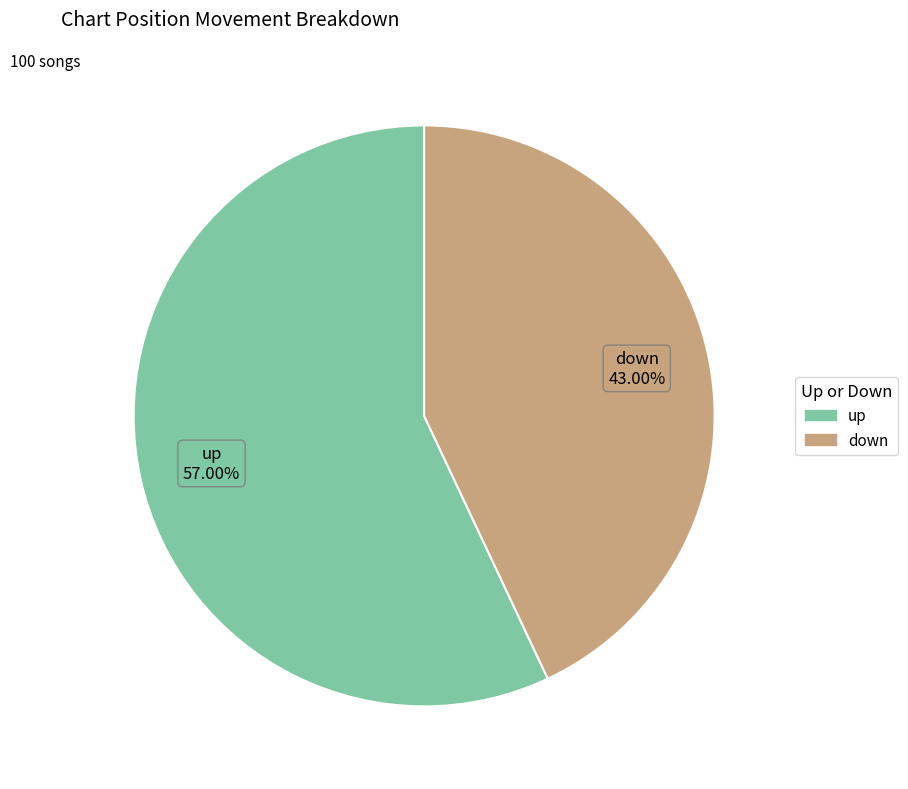

Is it true that up is 47% of the pie?

False